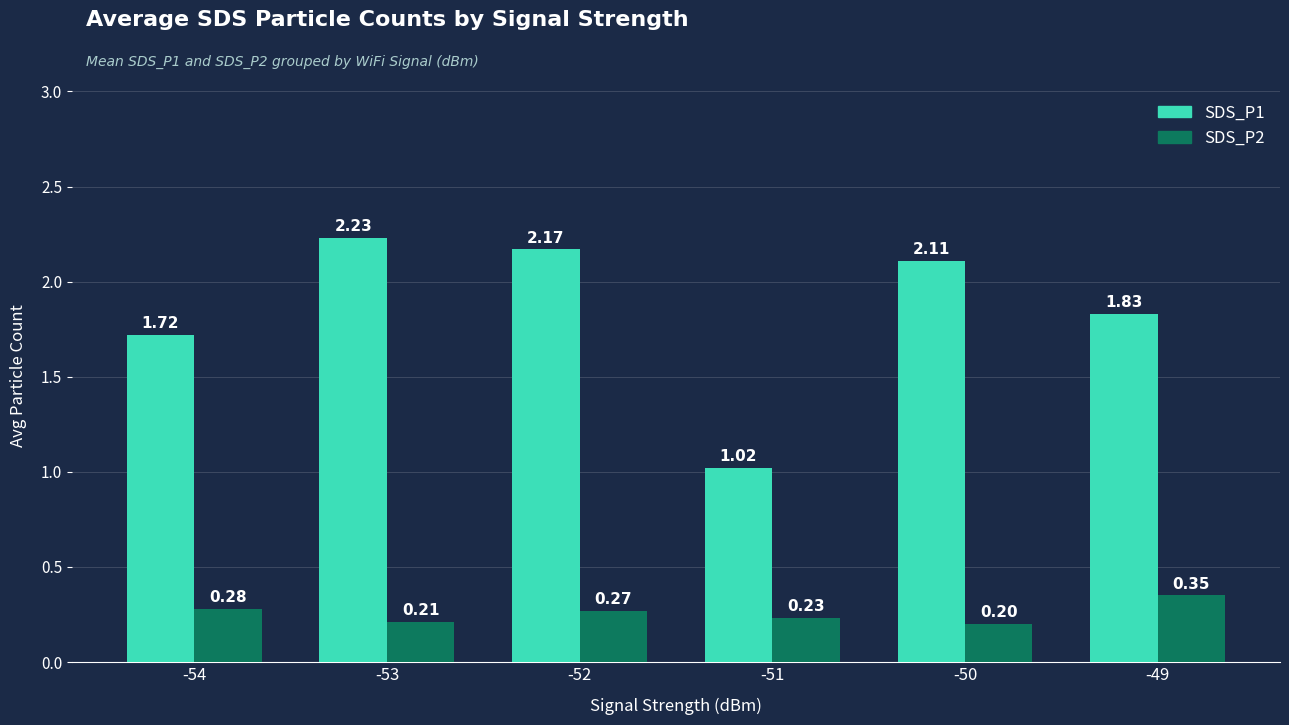

At how many categories does at least one series exceed 1?

6